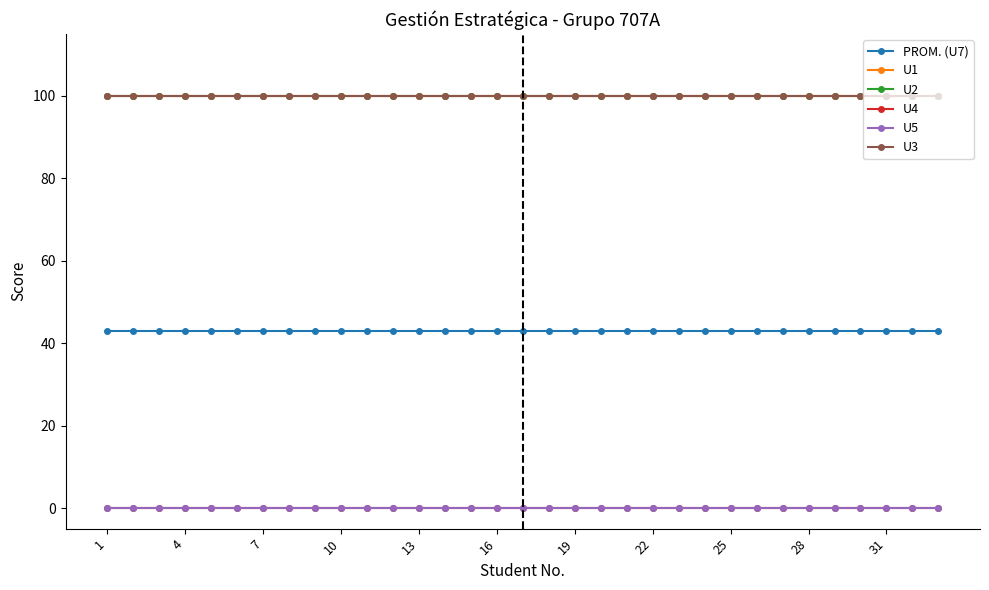

Is this an area chart (filled region under the line)?

No